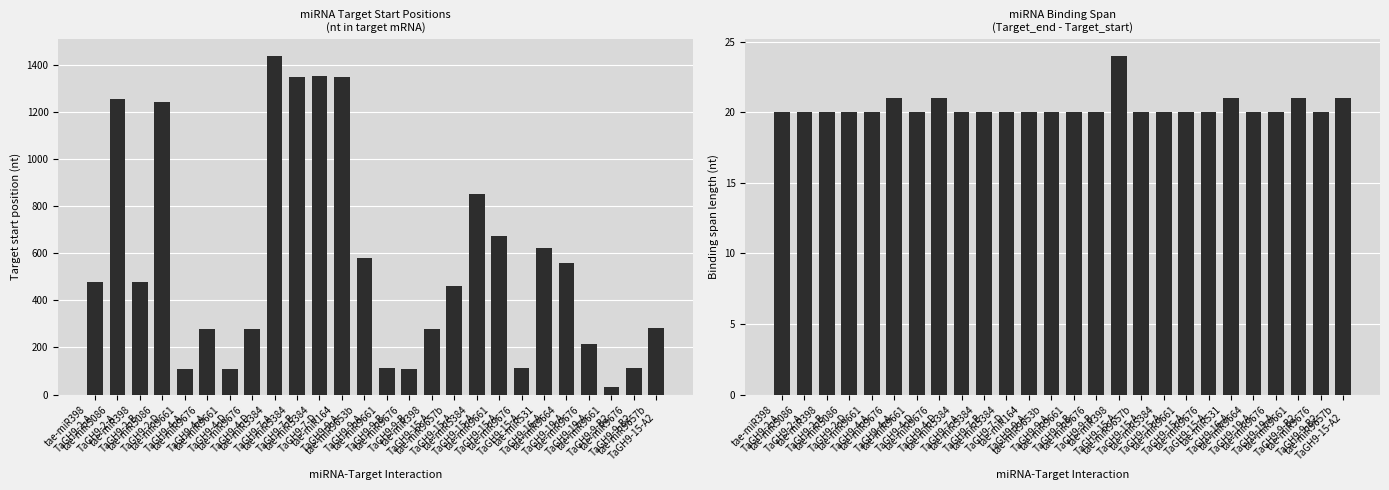

Reading right to left, transcribe all the data shown in this chart.

Target_start: tae-miR9657b
TaGH9-15-A2=283	tae-miR9676
TaGH9-9-B2=113	tae-miR9661
TaGH9-9-B2=32	tae-miR9676
TaGH9-19-A=216	tae-miR9664
TaGH9-19-A=559	tae-miR531
TaGH9-16-A=622	tae-miR9676
TaGH9-15-A=113	tae-miR9661
TaGH9-15-A=674	tae-miR5384
TaGH9-15-A=854	tae-miR9657b
TaGH9-15-A=460	tae-miR398
TaGH9-15-A=280	tae-miR9676
TaGH9-9-B=110	tae-miR9661
TaGH9-9-B=113	tae-miR9653b
TaGH9-9-A=582	tae-miR164
TaGH9-9-A=1351	tae-miR5384
TaGH9-7-D=1355	tae-miR5384
TaGH9-7-B=1349	tae-miR5384
TaGH9-7-A=1439	tae-miR9676
TaGH9-4-D=280	tae-miR9661
TaGH9-4-D=110	tae-miR9676
TaGH9-4-A=280	tae-miR9661
TaGH9-4-A=110	tae-miR5086
TaGH9-2-D=1245	tae-miR398
TaGH9-2-B=478	tae-miR5086
TaGH9-2-A=1254	tae-miR398
TaGH9-2-A=478
Binding span: tae-miR9657b
TaGH9-15-A2=21	tae-miR9676
TaGH9-9-B2=20	tae-miR9661
TaGH9-9-B2=21	tae-miR9676
TaGH9-19-A=20	tae-miR9664
TaGH9-19-A=20	tae-miR531
TaGH9-16-A=21	tae-miR9676
TaGH9-15-A=20	tae-miR9661
TaGH9-15-A=20	tae-miR5384
TaGH9-15-A=20	tae-miR9657b
TaGH9-15-A=20	tae-miR398
TaGH9-15-A=24	tae-miR9676
TaGH9-9-B=20	tae-miR9661
TaGH9-9-B=20	tae-miR9653b
TaGH9-9-A=20	tae-miR164
TaGH9-9-A=20	tae-miR5384
TaGH9-7-D=20	tae-miR5384
TaGH9-7-B=20	tae-miR5384
TaGH9-7-A=20	tae-miR9676
TaGH9-4-D=21	tae-miR9661
TaGH9-4-D=20	tae-miR9676
TaGH9-4-A=21	tae-miR9661
TaGH9-4-A=20	tae-miR5086
TaGH9-2-D=20	tae-miR398
TaGH9-2-B=20	tae-miR5086
TaGH9-2-A=20	tae-miR398
TaGH9-2-A=20